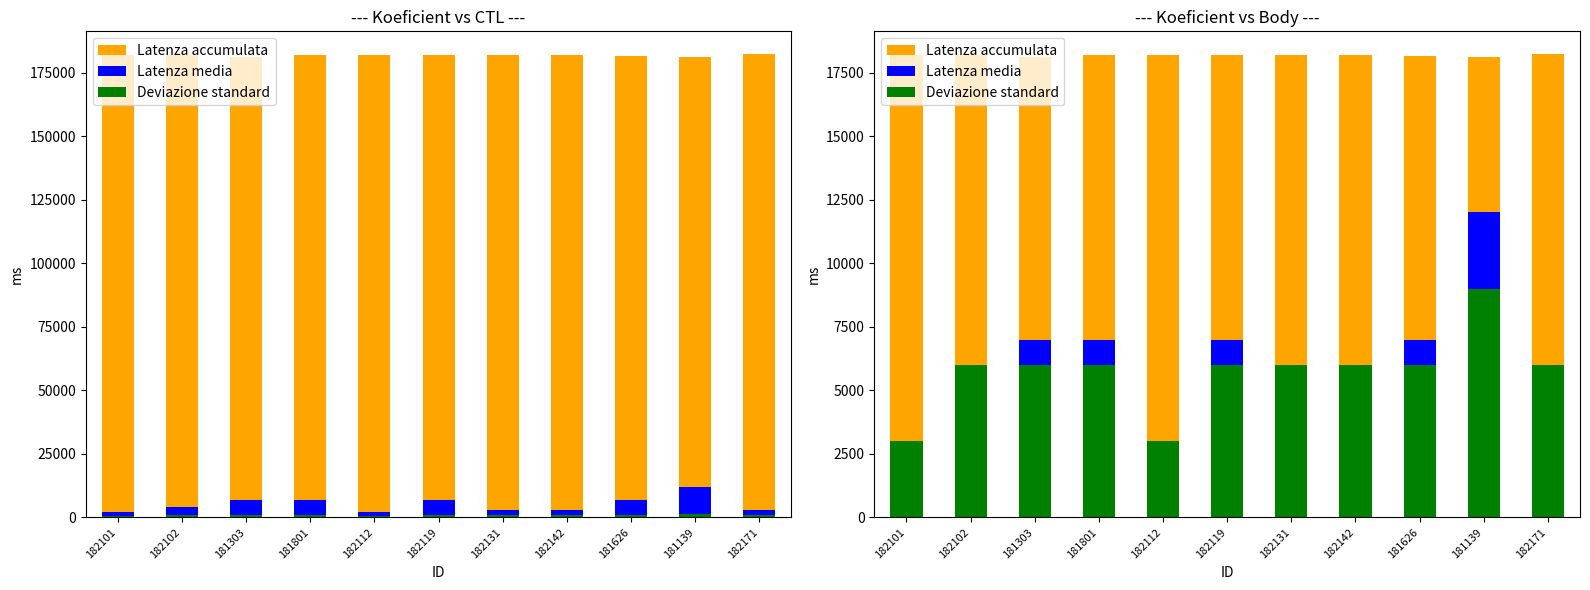

Which category has the lowest value in the Deviazione standard series?

182101